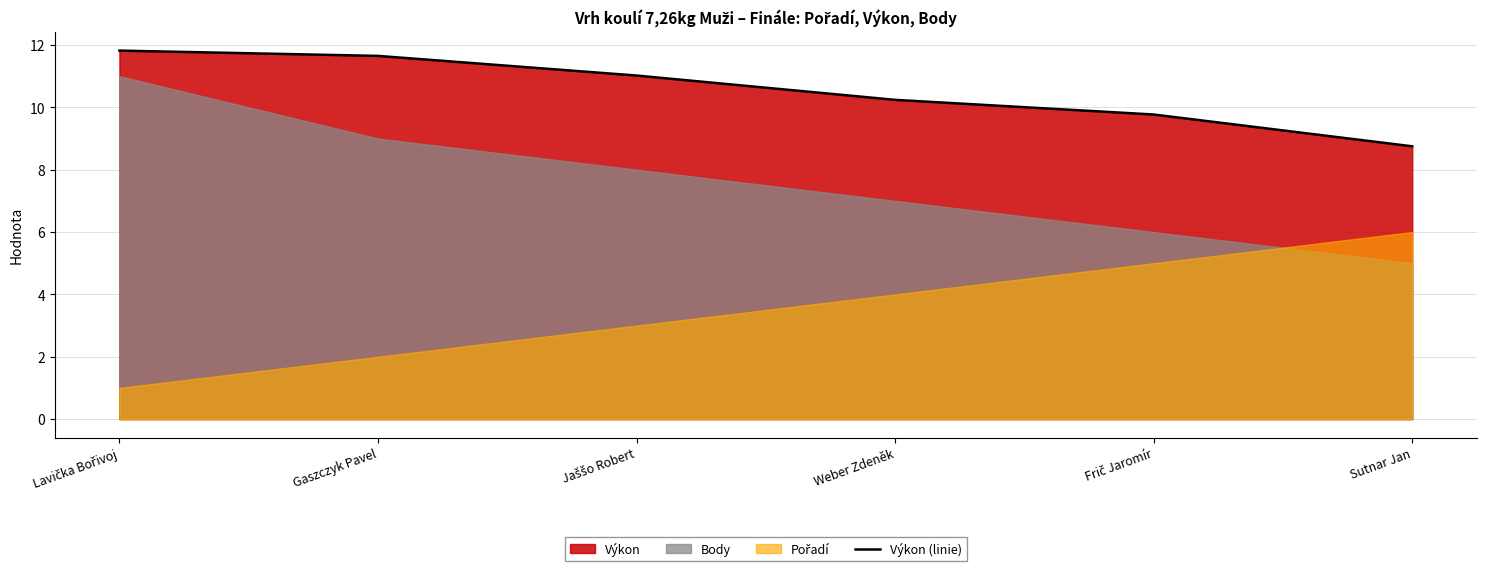

At which label is the value closest to 10?

Frič Jaromír